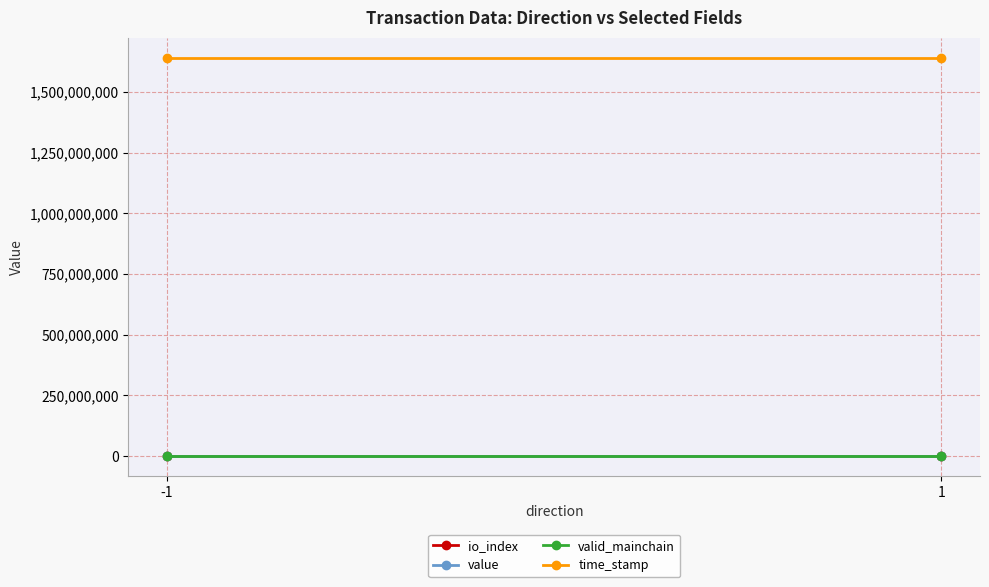

Which has a higher value, -1 or 1?

1